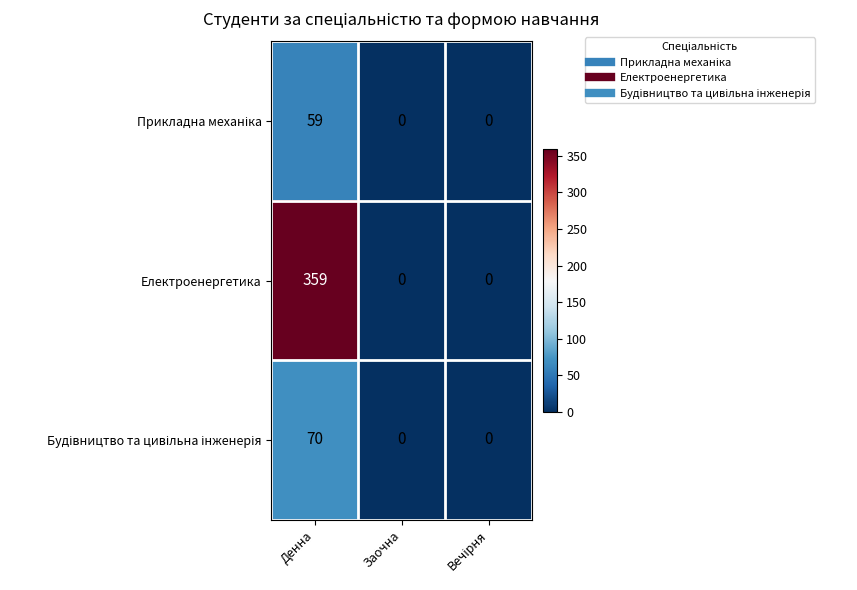

Which series has the widest spread of values?

Електроенергетика